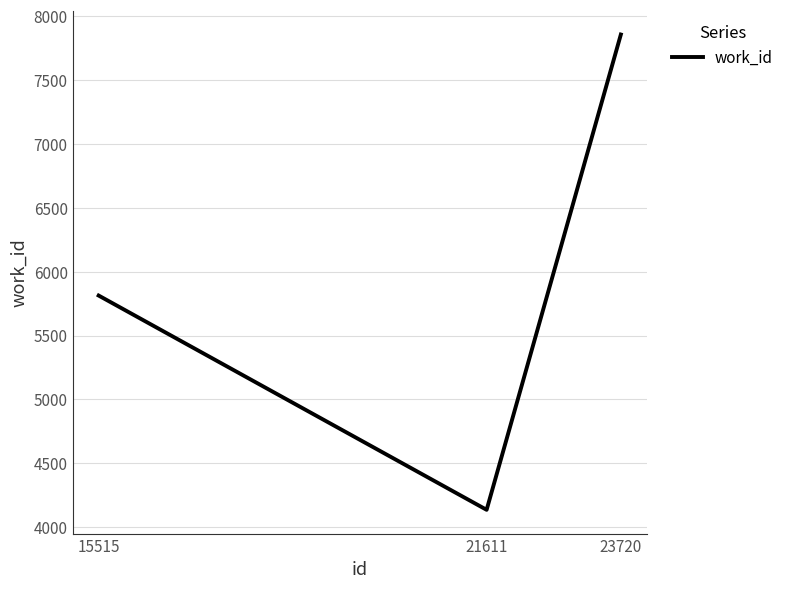

How many distinct data groups are displayed?

1